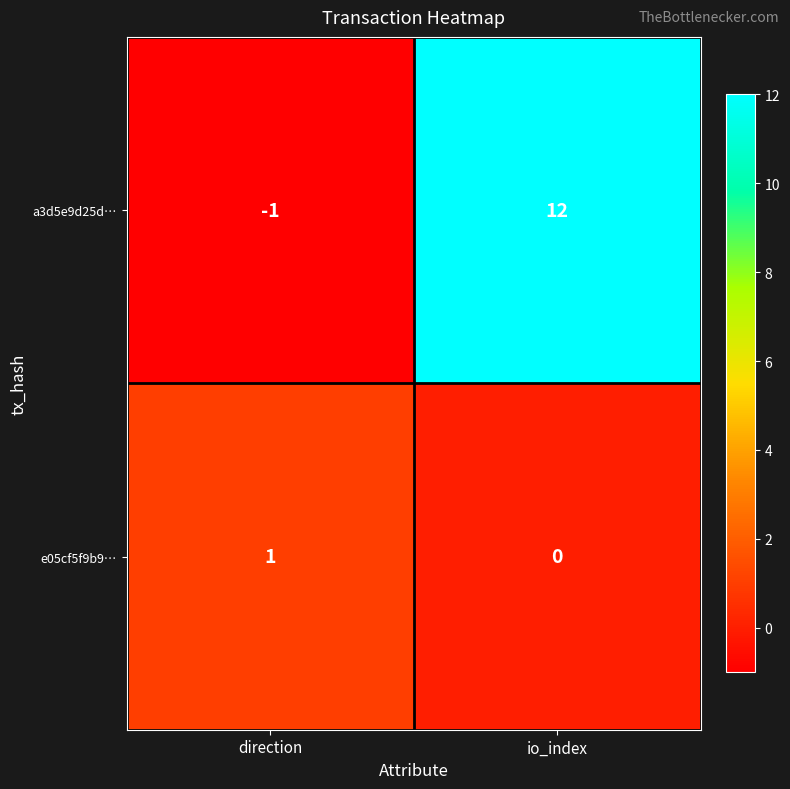

At which label is e05cf5f9b9… closest to 0?

io_index